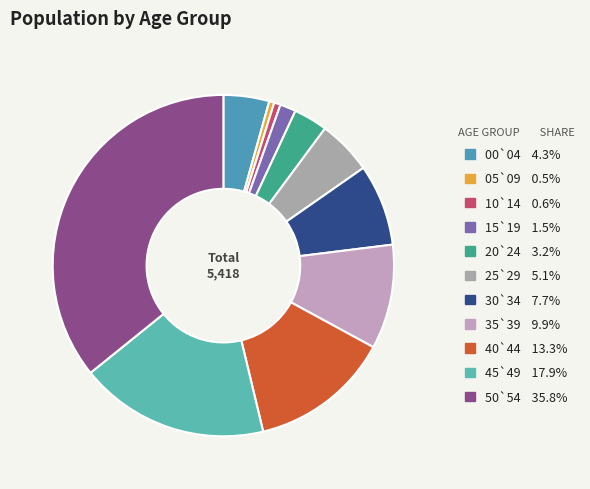

Between 05`09 and 50`54, which is larger?

50`54